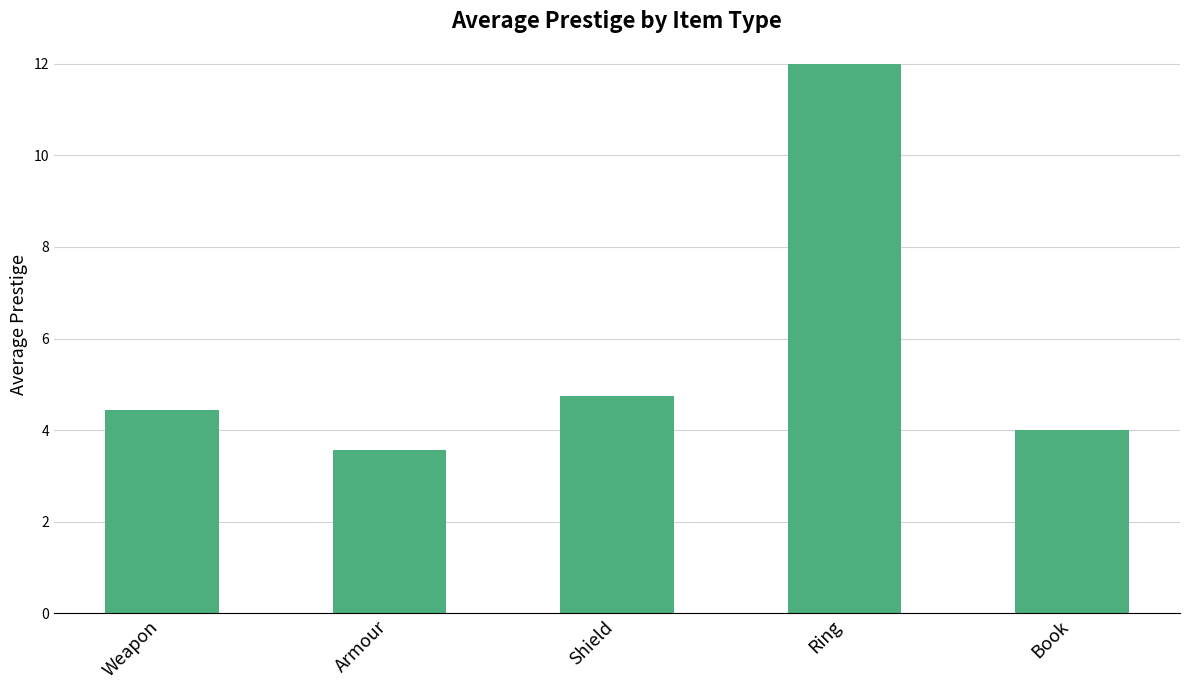

List the labels in order of value, largest first.

Ring, Shield, Weapon, Book, Armour